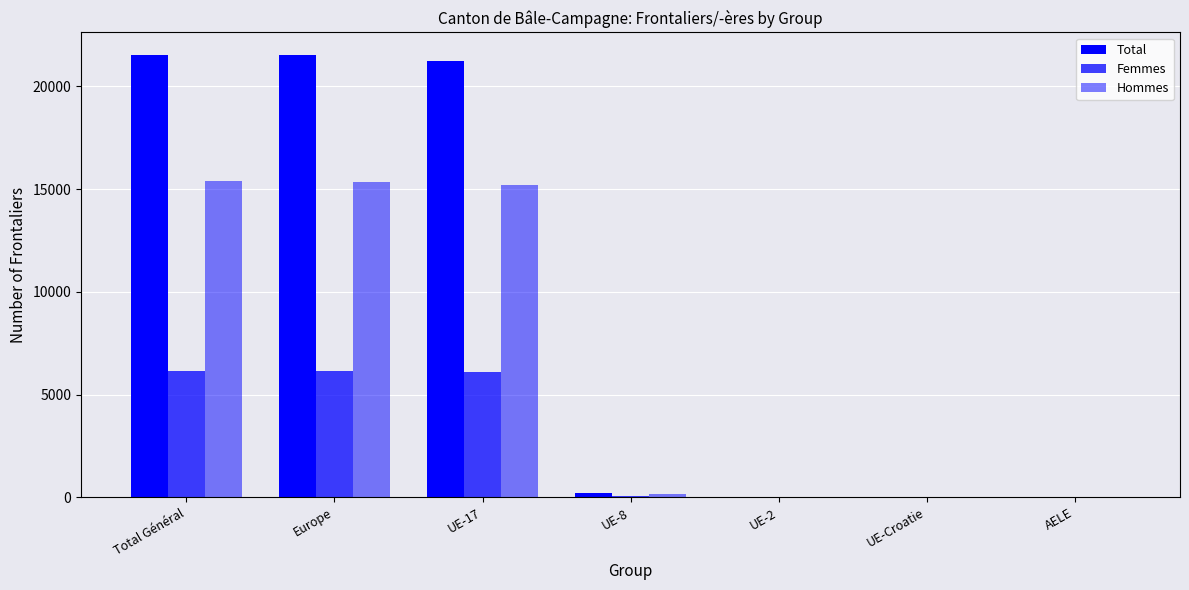

Count the number of categories in the chart.

7